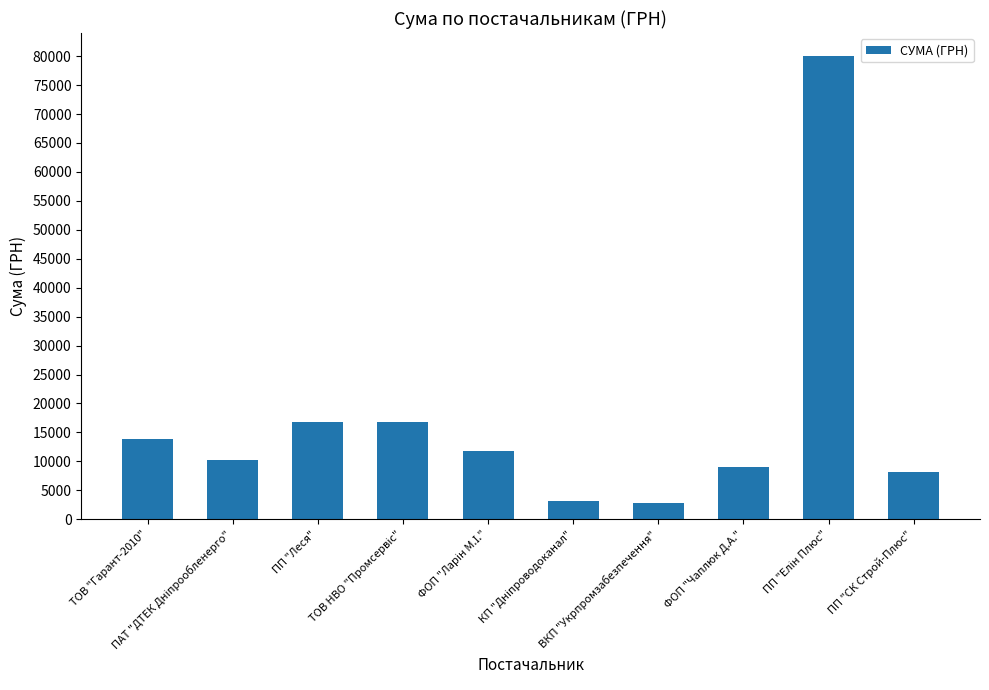

What is the difference between the maximum and minimum values?

77227.8